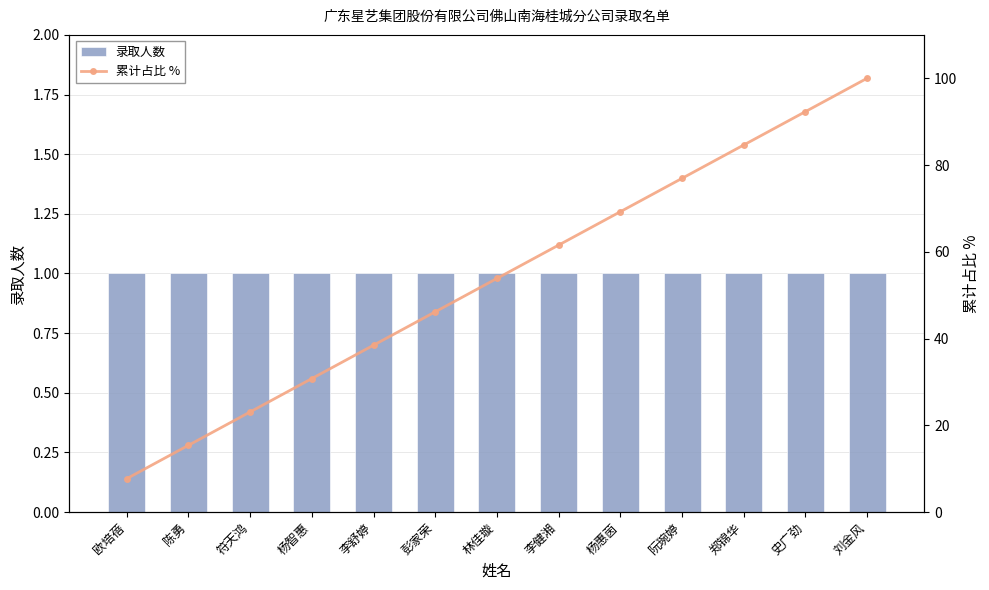

Reading left to right, list all the values displayed in this chart.

录取人数: 欧培蓓=1.0	陈勇=1.0	符天鸿=1.0	杨智惠=1.0	李舒婷=1.0	彭家荣=1.0	林佳璇=1.0	李健湘=1.0	杨惠茵=1.0	阮琬婷=1.0	郑锦华=1.0	史广劲=1.0	刘金风=1.0
累计占比 %: 欧培蓓=7.7	陈勇=15.4	符天鸿=23.1	杨智惠=30.8	李舒婷=38.5	彭家荣=46.2	林佳璇=53.8	李健湘=61.5	杨惠茵=69.2	阮琬婷=76.9	郑锦华=84.6	史广劲=92.3	刘金风=100.0